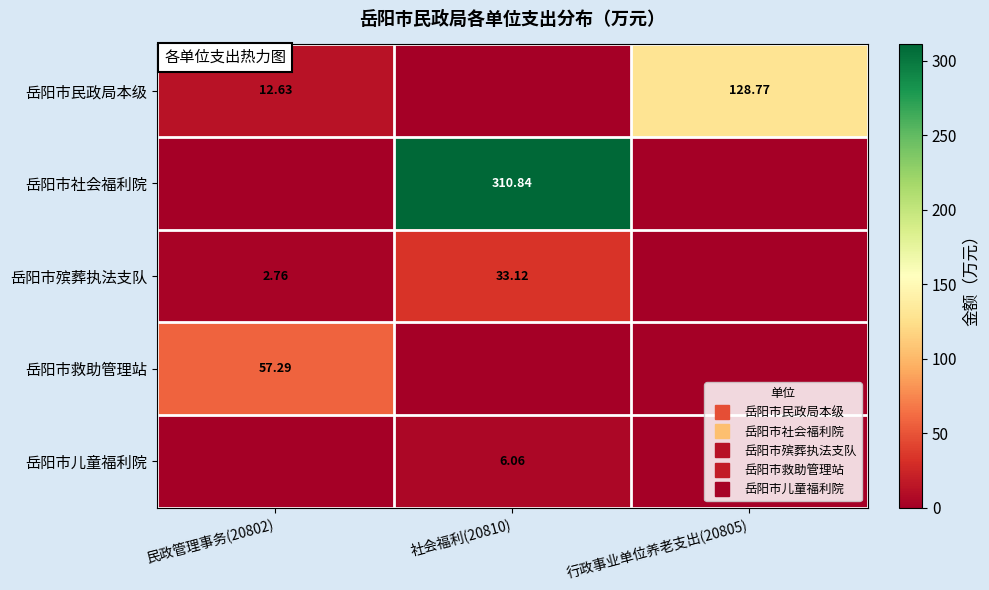

How many positive values does the 岳阳市民政局本级 series have?

2